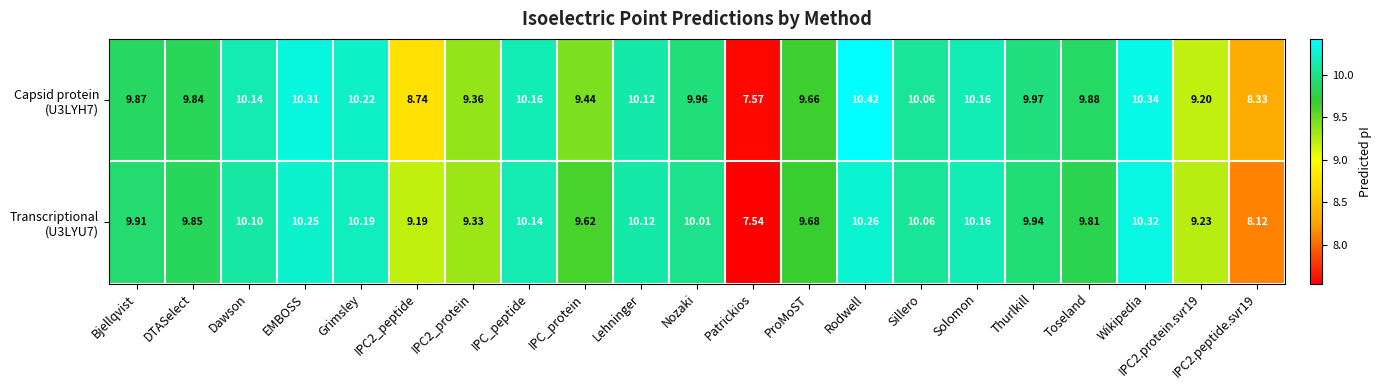

At which category does the chart reach its peak across all series?

Rodwell